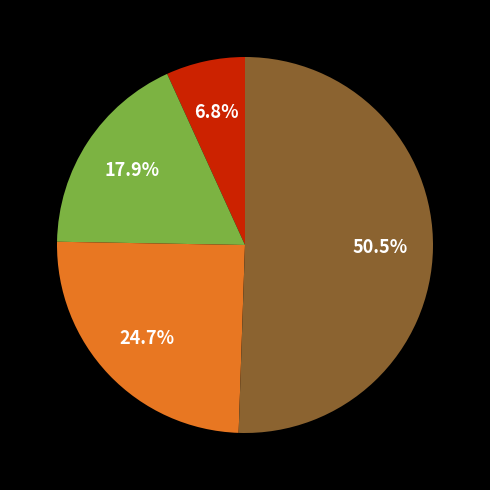

Is there a majority slice in this chart?

Yes